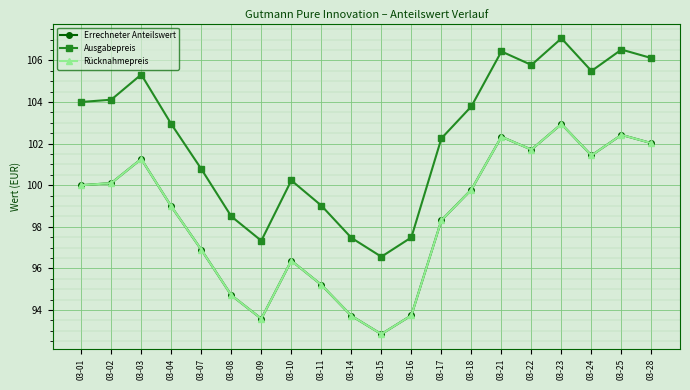

At which category does Errechneter Anteilswert reach its first local valley?

03-09